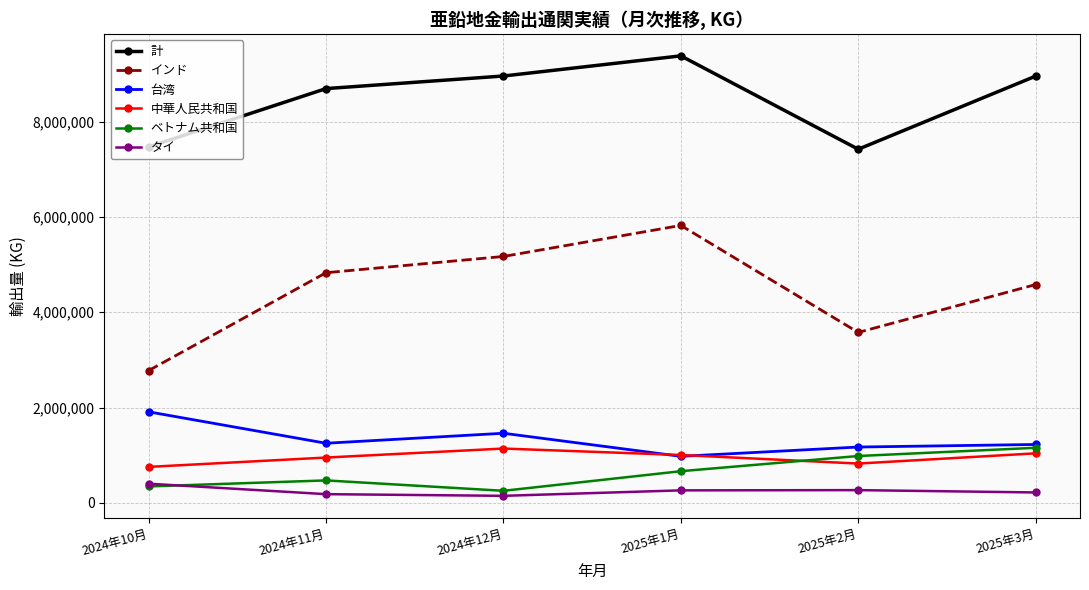

True or false: 中華人民共和国 has more than 2 interior local peaks.

False